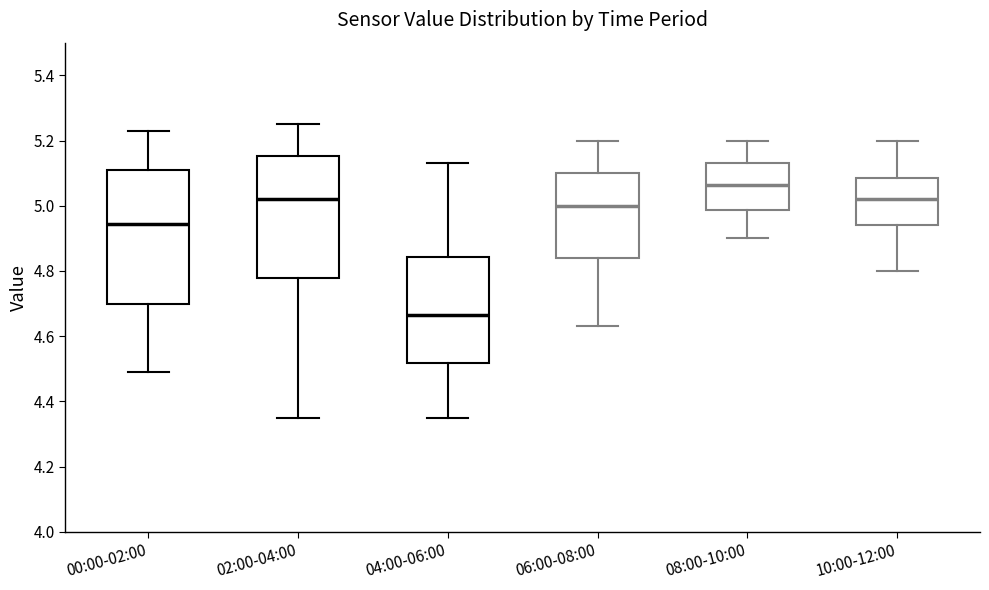

Which box is the tallest, from its lower edge to its upper edge?

00:00-02:00